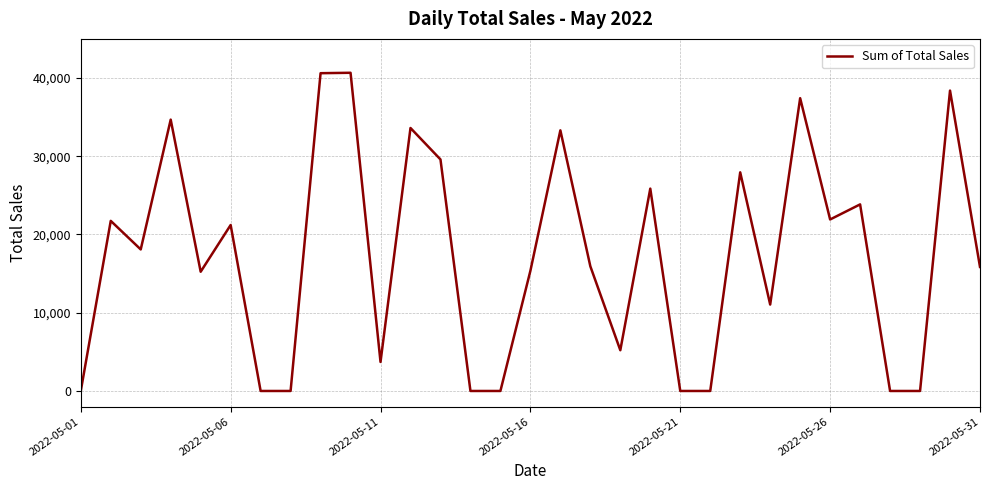

How many interior local peaks (higher than both neighbors) does the data have?

11